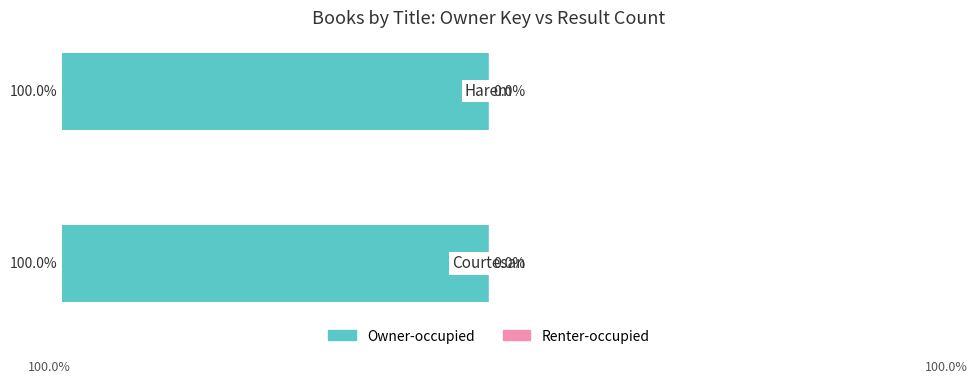

Where is Owner-occupied nearest to the value -99?

1